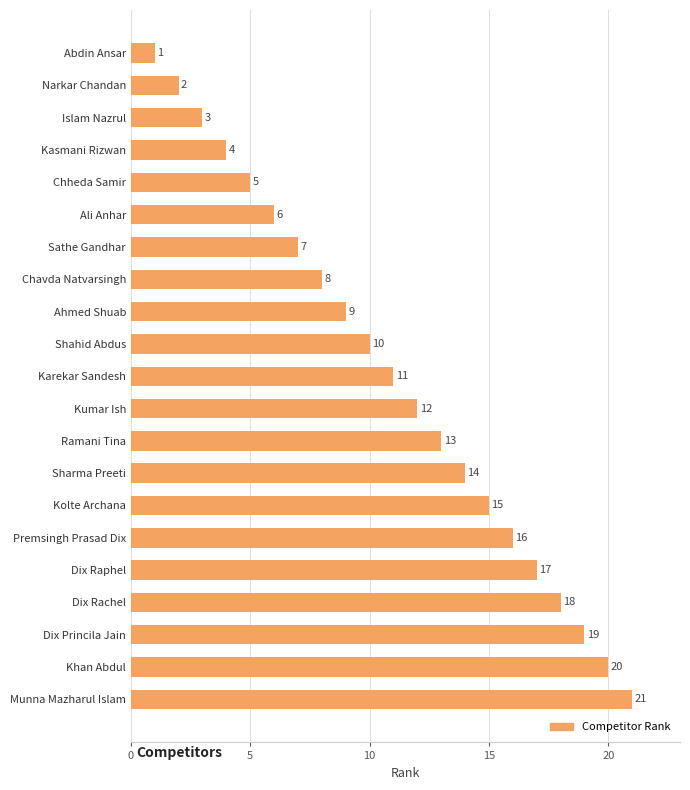

What is the average value?

11